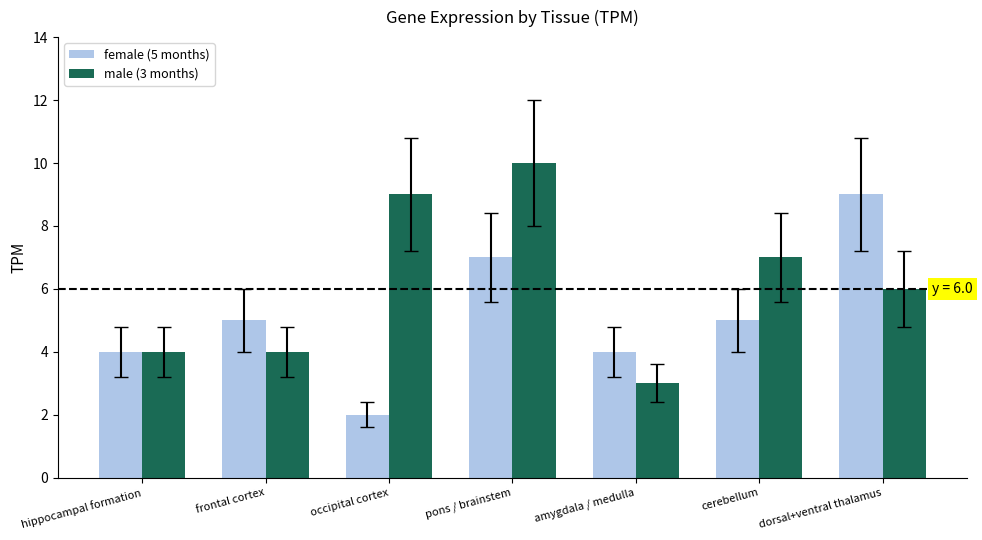

What is the difference between the highest and lowest values at dorsal+ventral thalamus?

3